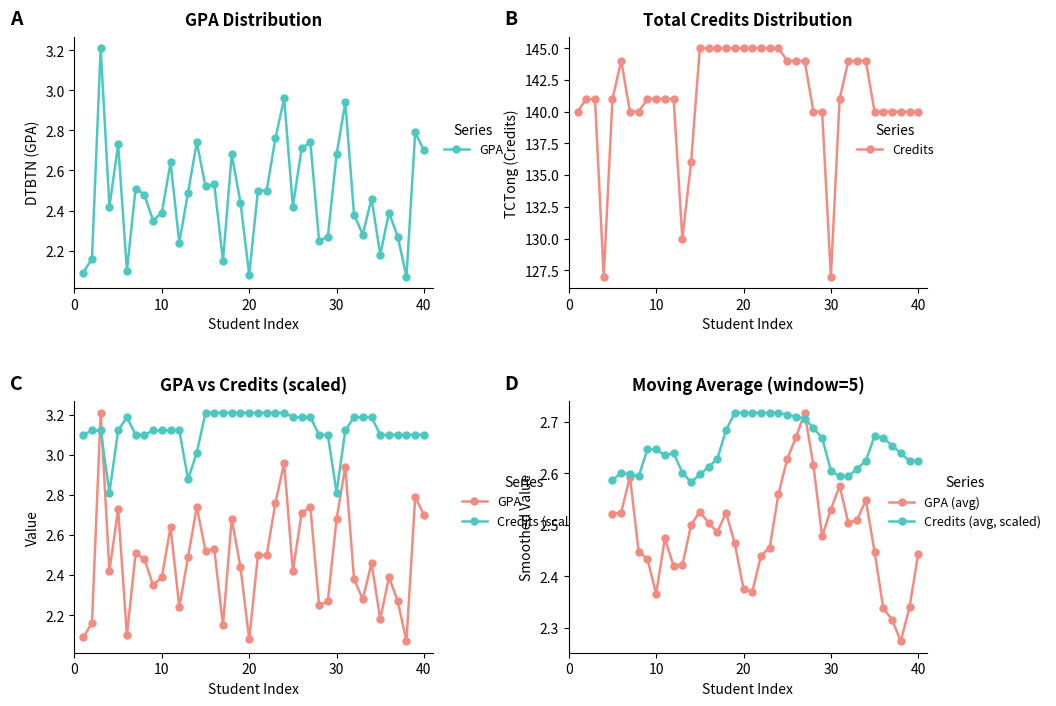

Between 9 and 15, which is larger?

15